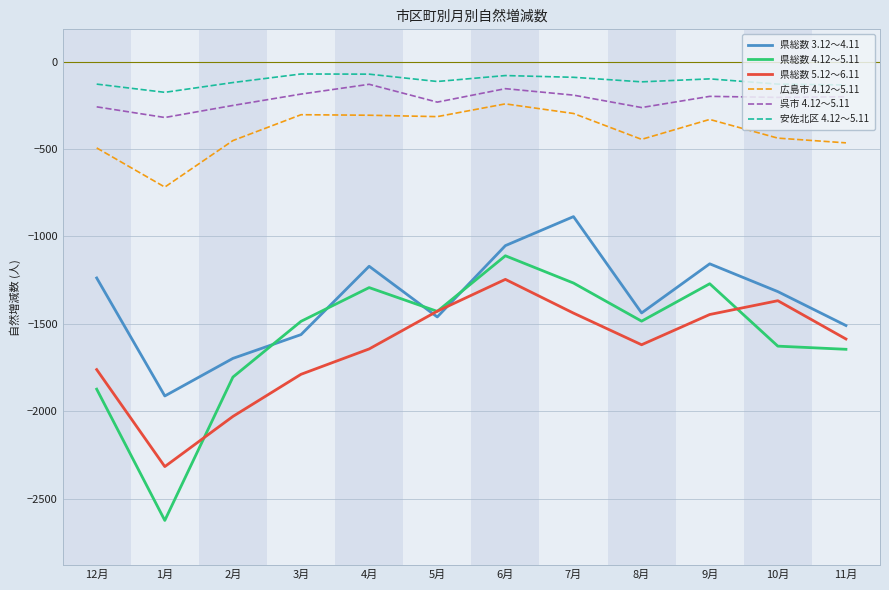

True or false: 県総数 4.12～5.11 and 呉市 4.12～5.11 cross at least once.

False